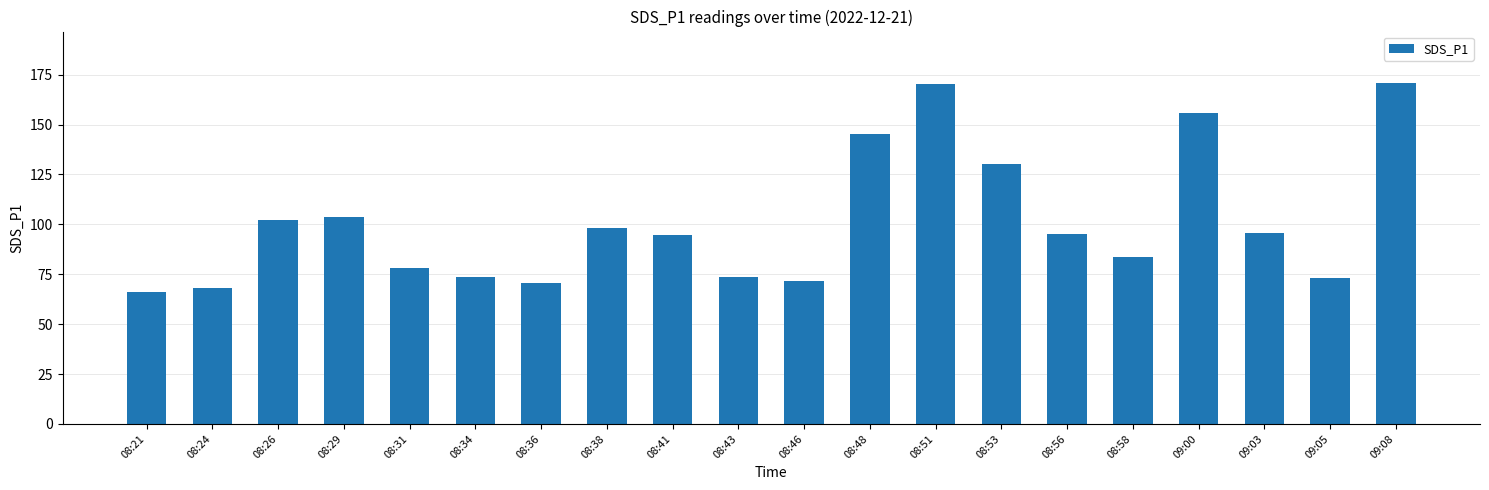

What is the difference between the second highest and second lowest values?

102.0